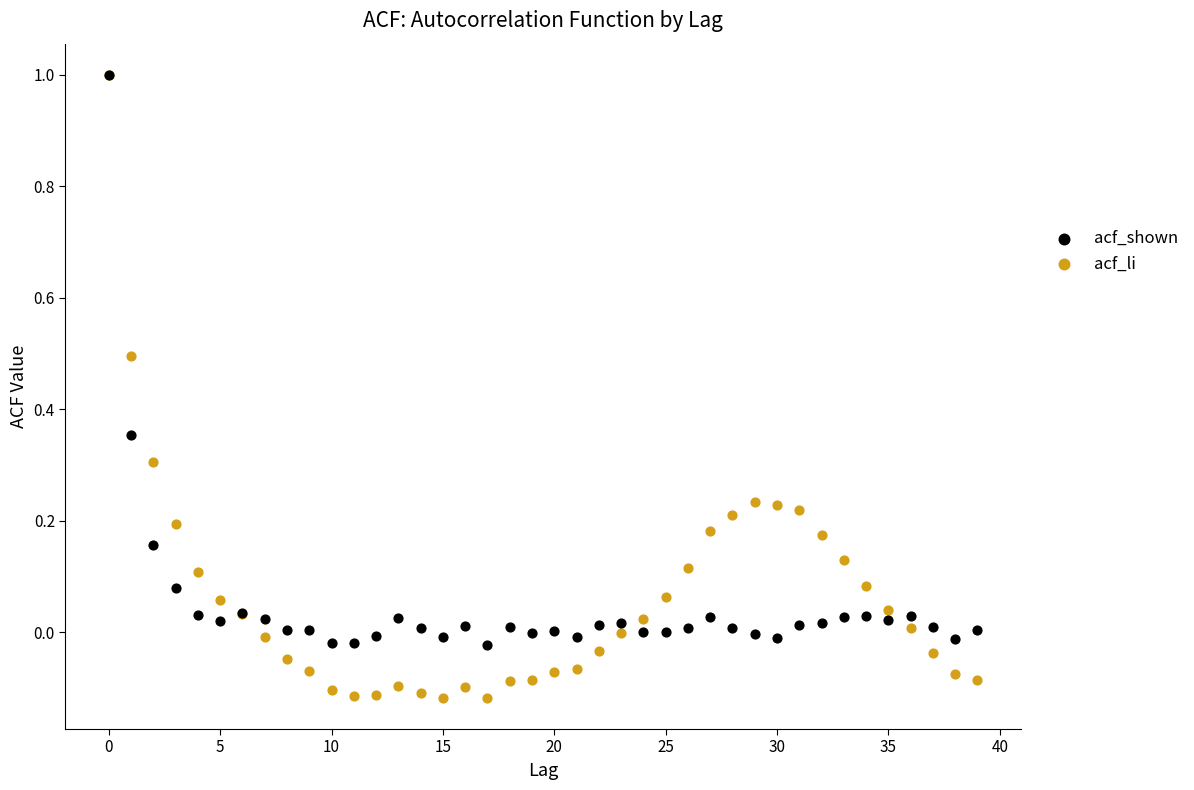

What are all the series names shown in the legend?

acf_shown, acf_li